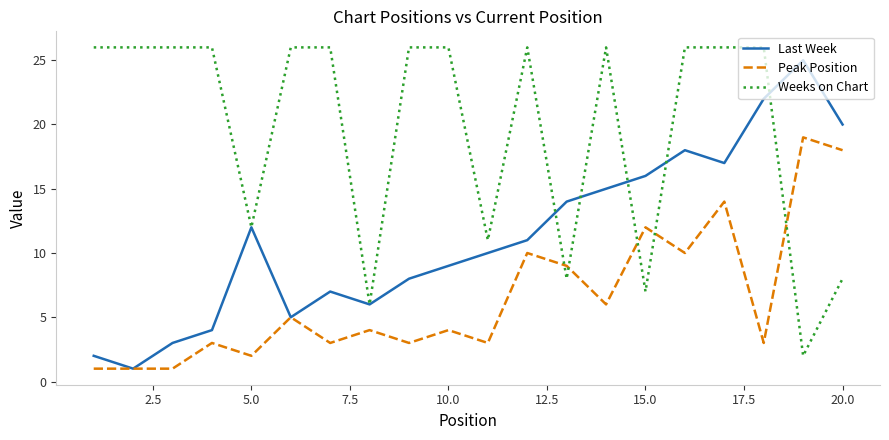

Which series has the largest total across all categories?

Weeks on Chart